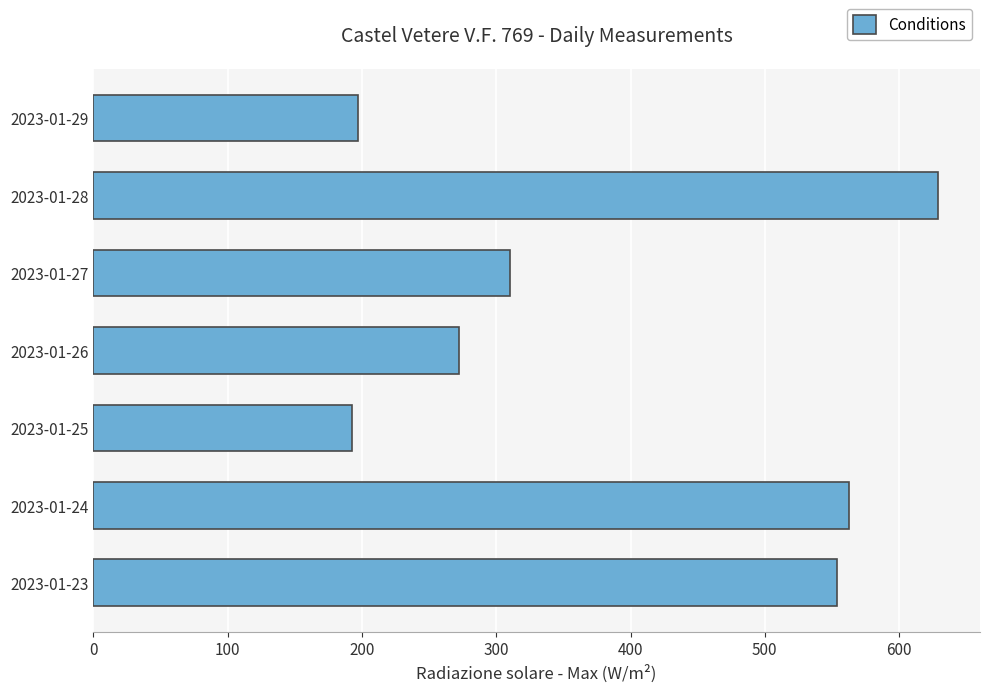

Is it true that the value at 2023-01-28 is 237.6?

False